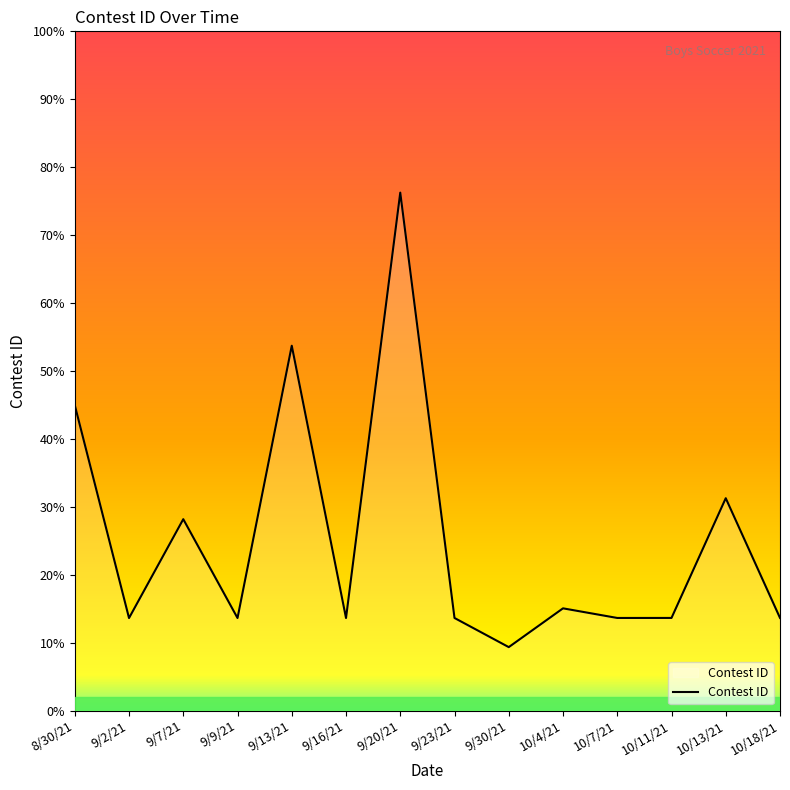

The chart shows a value of 176250 at 10/4/21. True or false?

False